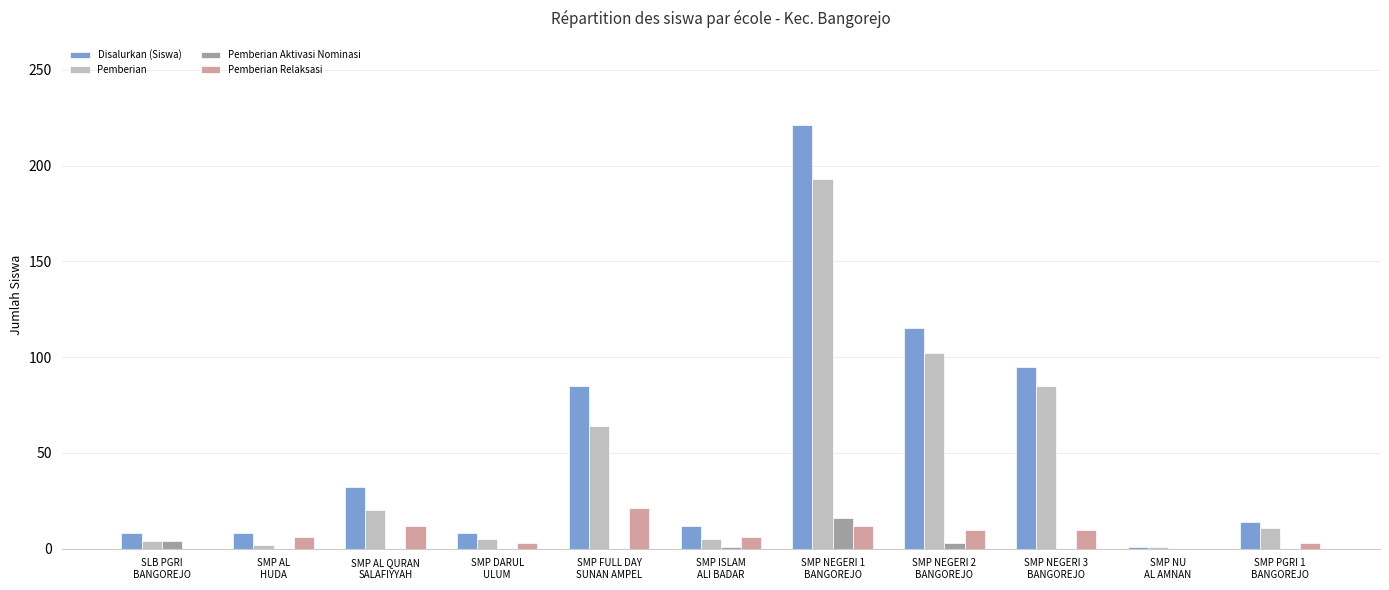

Are the bars horizontal?

No